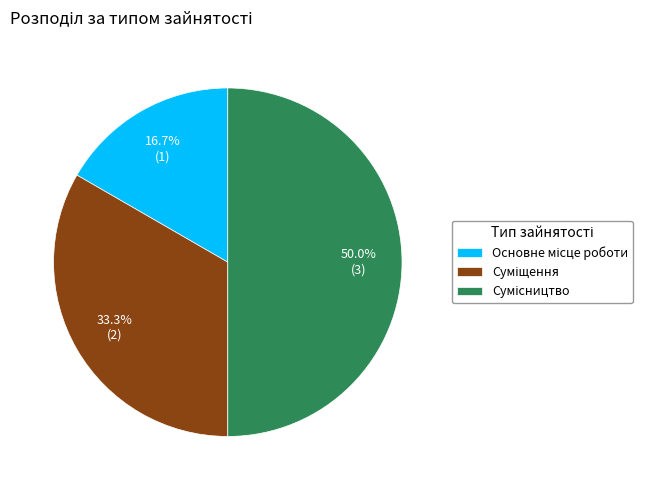

What percentage do Сумісництво and Суміщення together represent?

83.3%